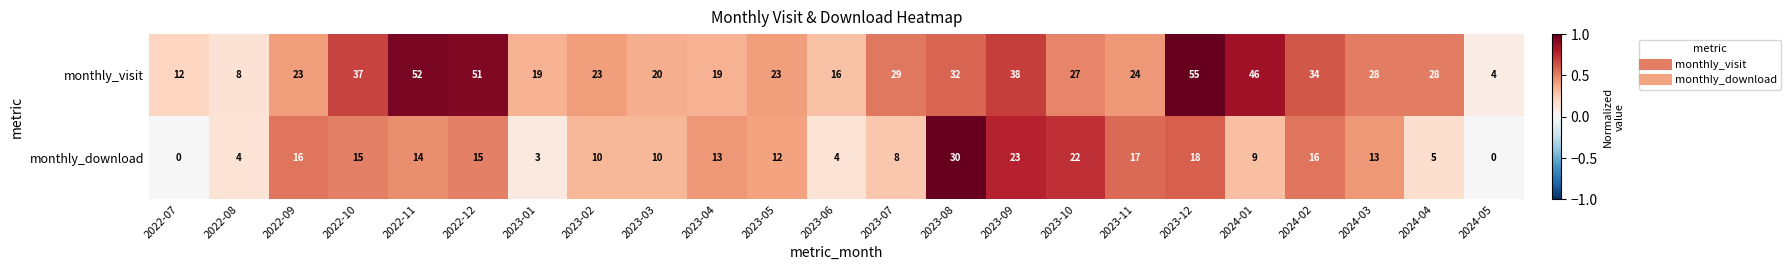

What is the maximum value for monthly_download?

30